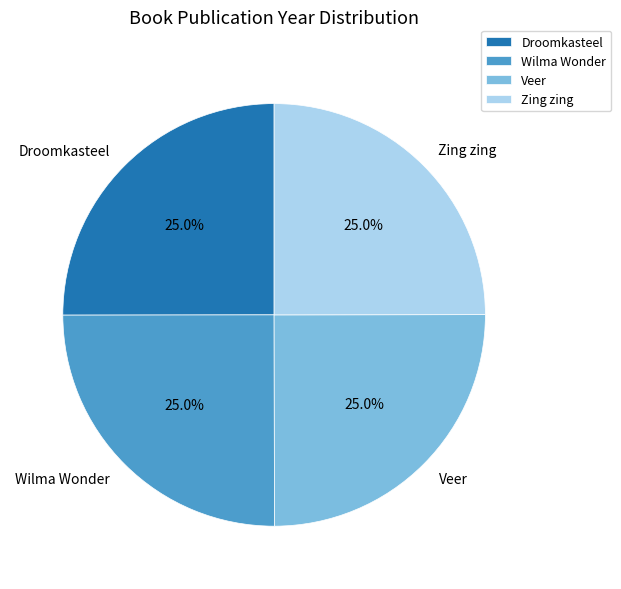

To the nearest percent, what is the average slice percentage?

25%